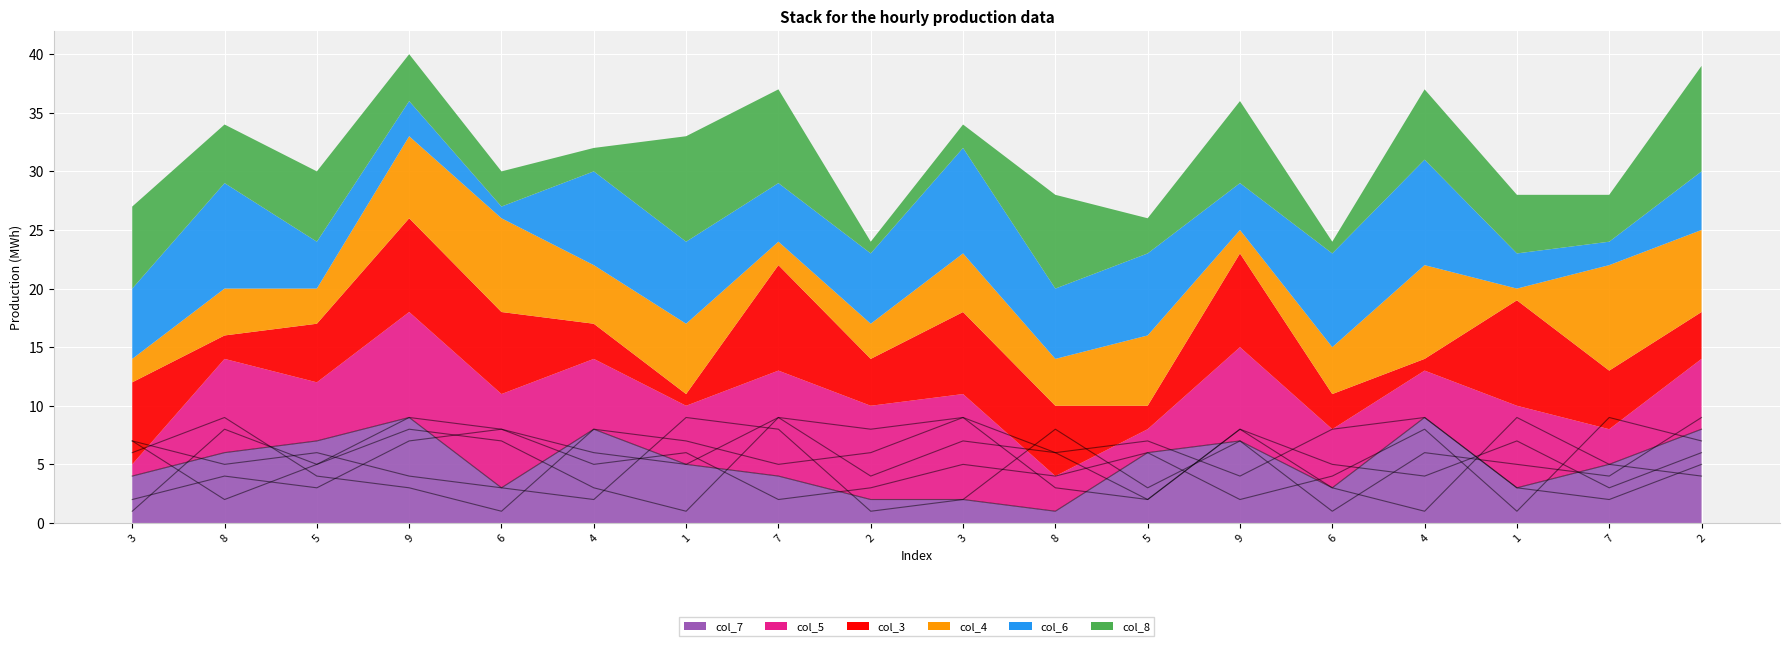

Reading left to right, extract all data points from this chart.

col_7: 4	6	7	9	3	8	5	4	2	2	1	6	7	3	9	3	5	8
col_5: 1	8	5	9	8	6	5	9	8	9	3	2	8	5	4	7	3	6
col_3: 7	2	5	8	7	3	1	9	4	7	6	2	8	3	1	9	5	4
col_4: 2	4	3	7	8	5	6	2	3	5	4	6	2	4	8	1	9	7
col_6: 6	9	4	3	1	8	7	5	6	9	6	7	4	8	9	3	2	5
col_8: 7	5	6	4	3	2	9	8	1	2	8	3	7	1	6	5	4	9